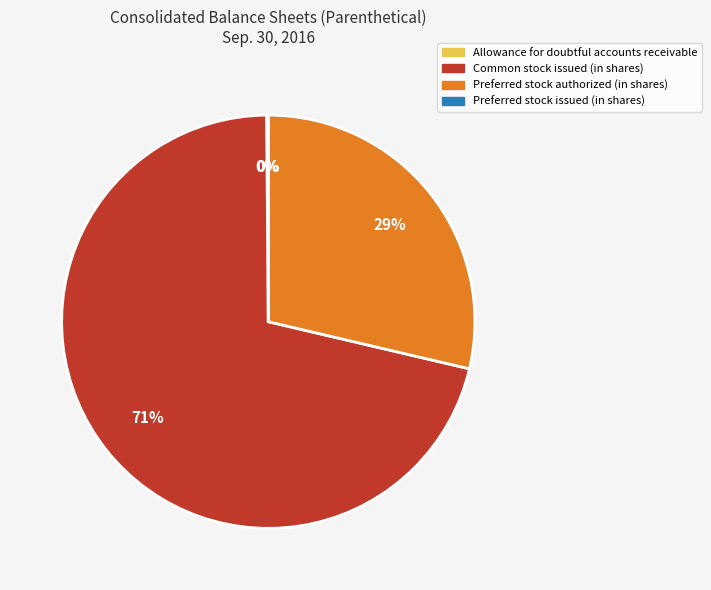

Do Preferred stock authorized (in shares) and Common stock issued (in shares) together represent more than half of the pie?

Yes